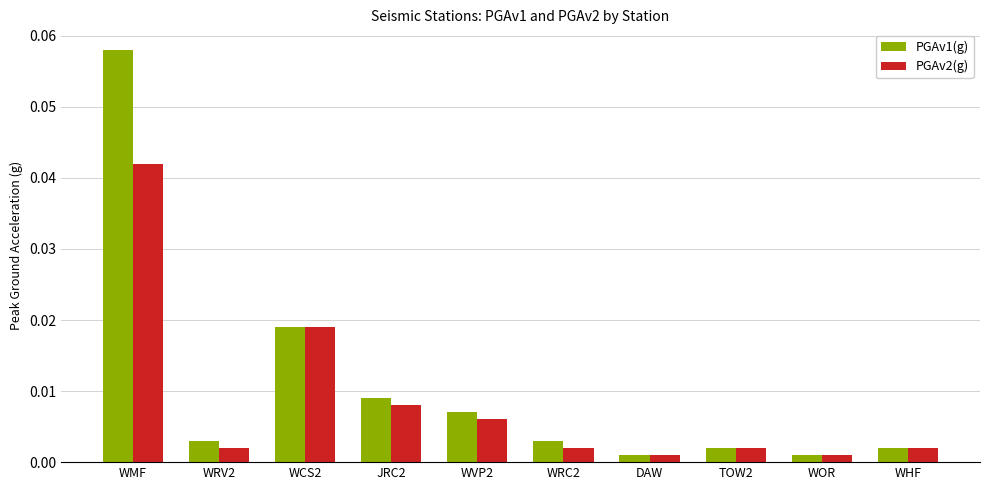

List the series in order of their peak value, lowest first.

PGAv2(g), PGAv1(g)